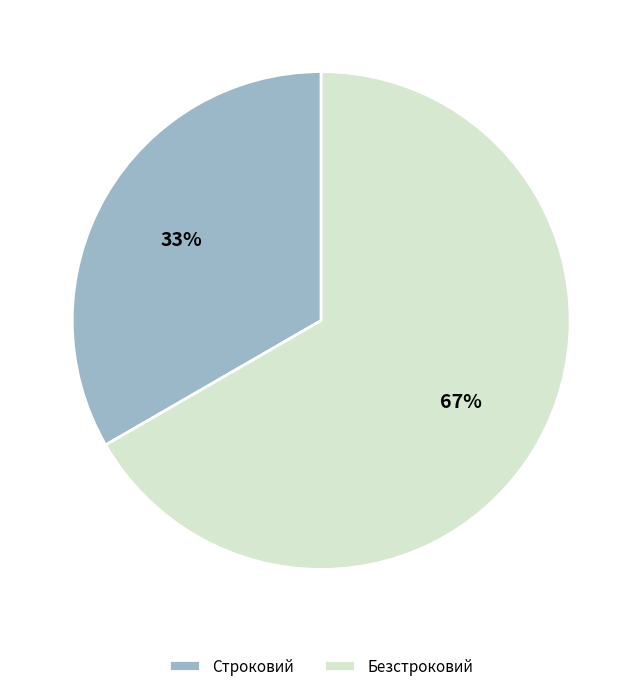

Rank the categories by value from highest to lowest.

Безстроковий, Строковий